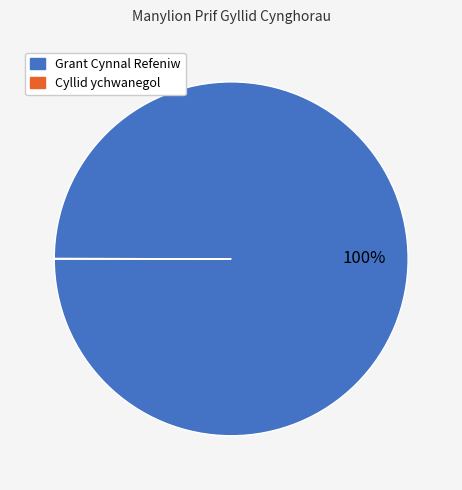

Does Grant Cynnal Refeniw account for over 50% of the chart?

Yes